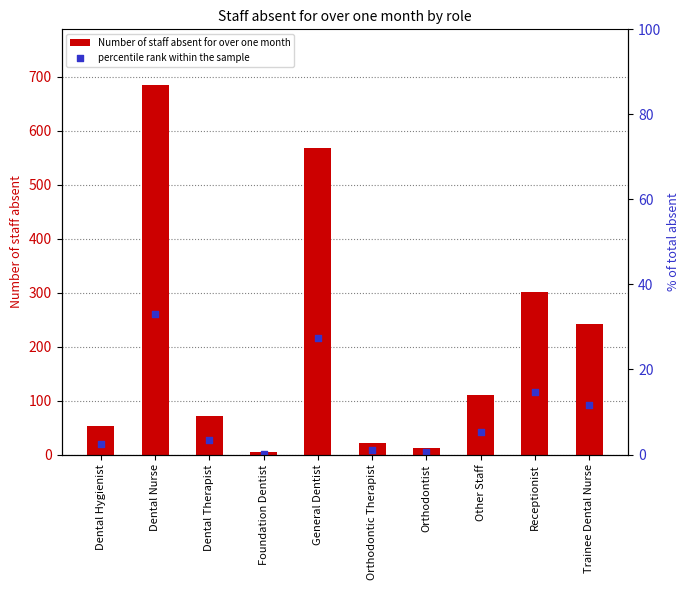

Is the value of percentile rank within the sample at Foundation Dentist greater than the value of Number of staff absent for over one month at Other Staff?

No